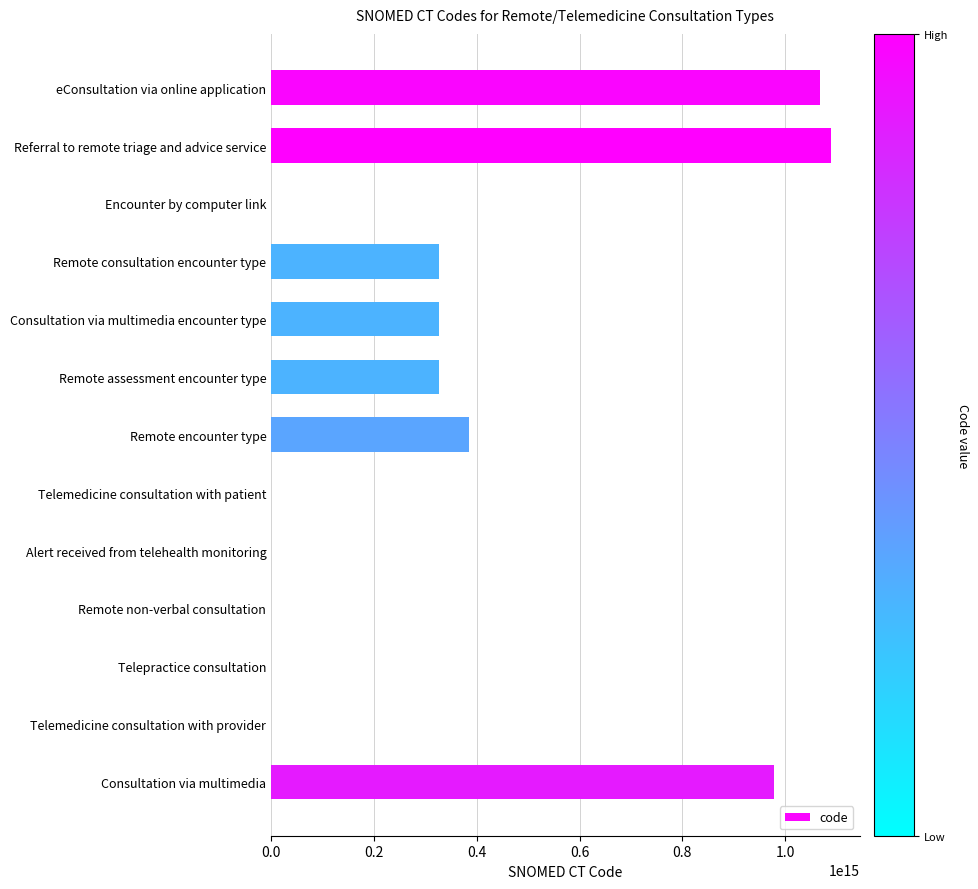

At which label is the value closest to 545185592660056?

Remote encounter type